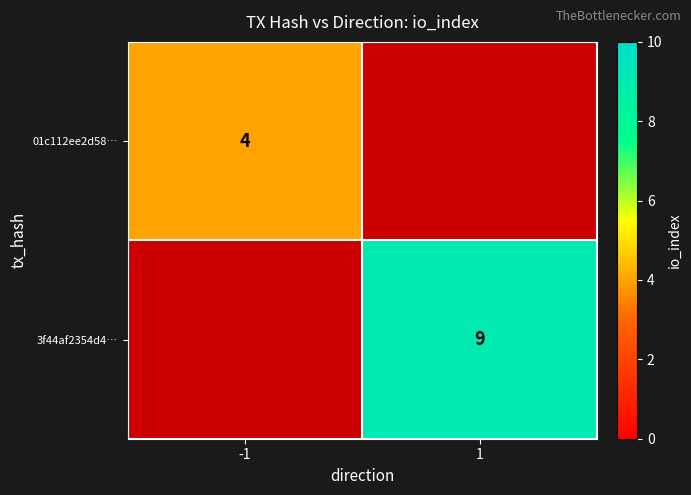

Is the value of 3f44af2354d4… at 1 greater than the value of 01c112ee2d58… at -1?

Yes